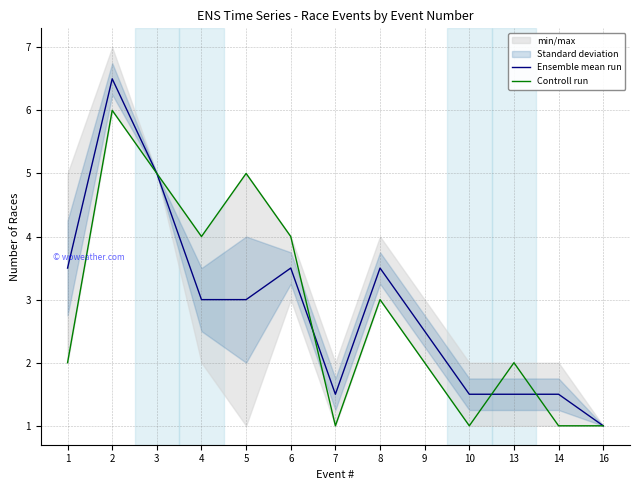

Reading left to right, list all the values displayed in this chart.

Ensemble mean run: 3.5	6.5	5.0	3.0	3.0	3.5	1.5	3.5	2.5	1.5	1.5	1.5	1.0
Controll run: 2.0	6.0	5.0	4.0	5.0	4.0	1.0	3.0	2.0	1.0	2.0	1.0	1.0